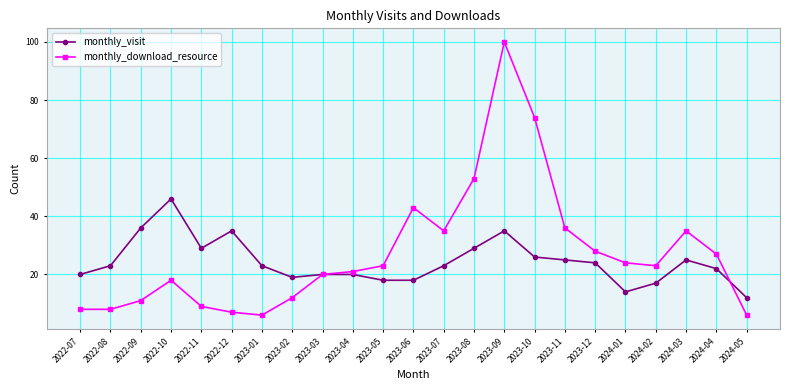

Rank the series by their average value, from lowest to highest.

monthly_visit, monthly_download_resource